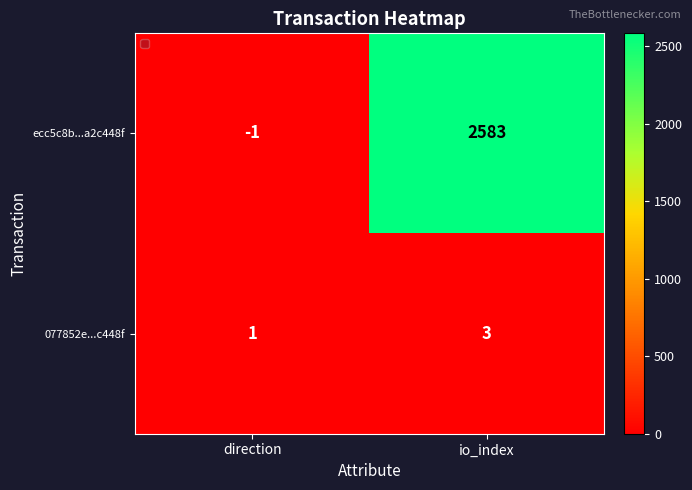

How many data points does each series have?

2